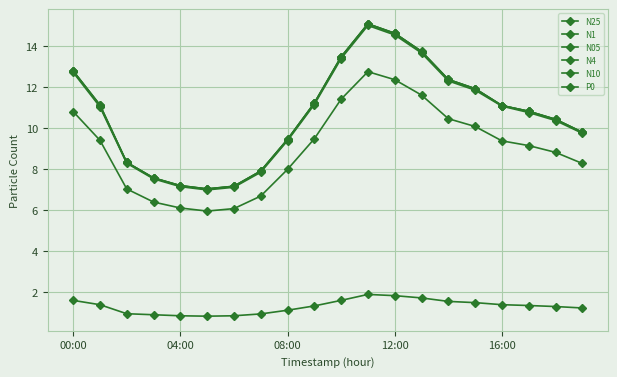

Does the chart have visible grid lines?

Yes